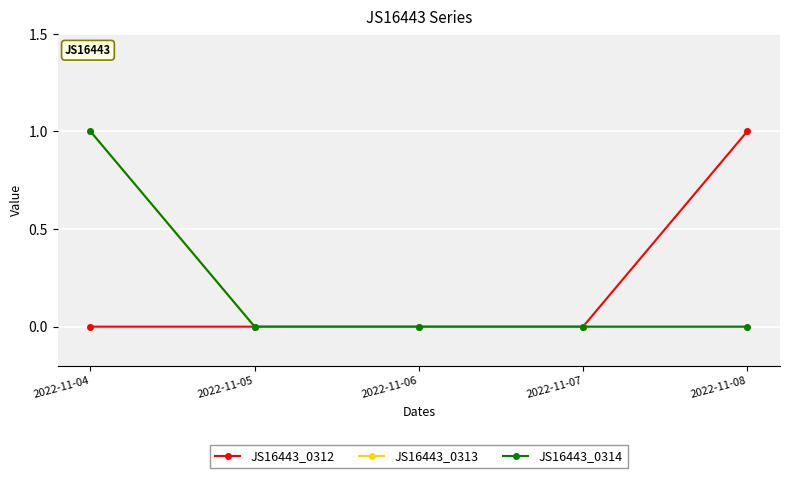

True or false: JS16443_0312 and JS16443_0314 intersect in this chart.

False